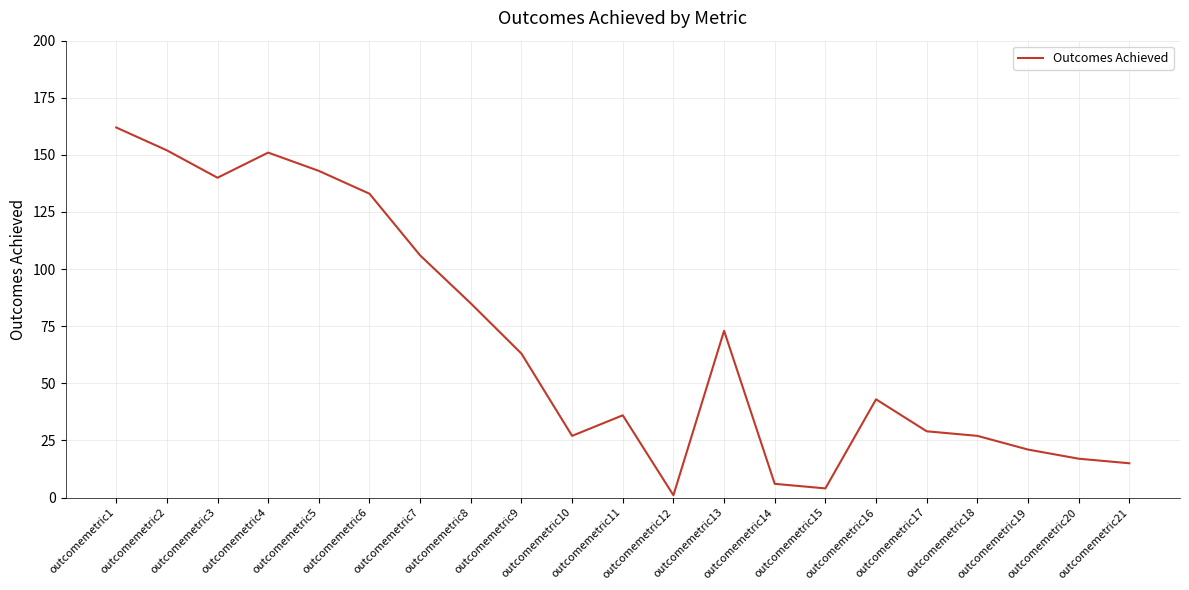

Reading left to right, transcribe all the data shown in this chart.

162	152	140	151	143	133	106	85	63	27	36	1	73	6	4	43	29	27	21	17	15